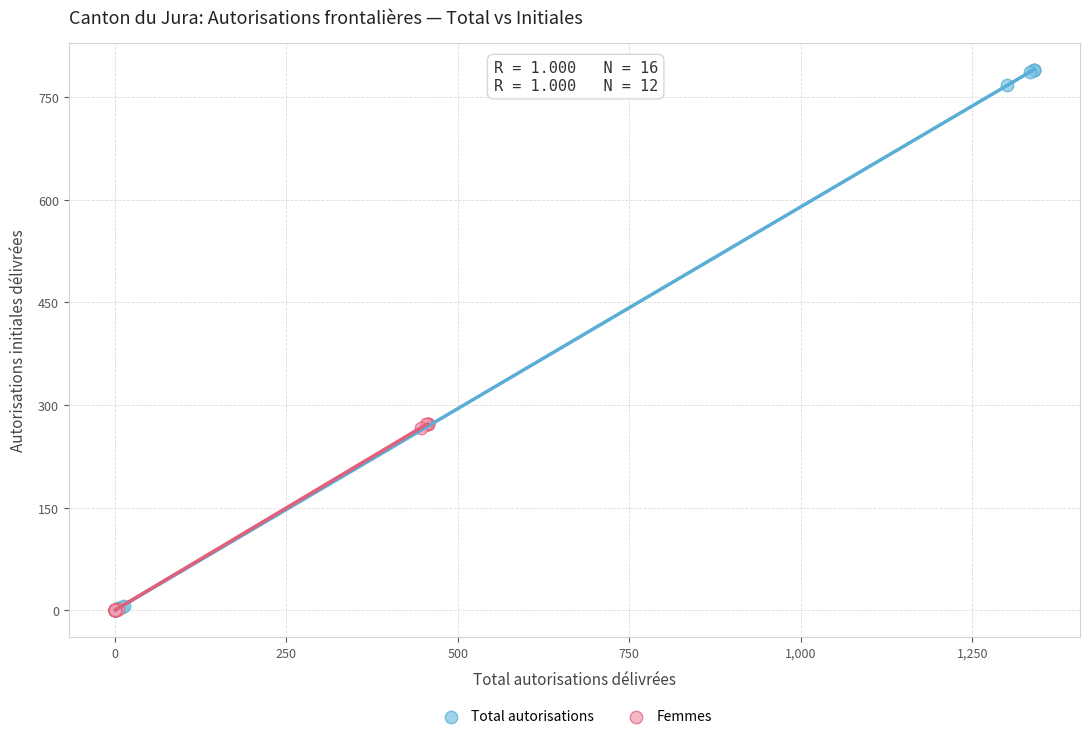

Which series contains the highest Y value?

Total autorisations